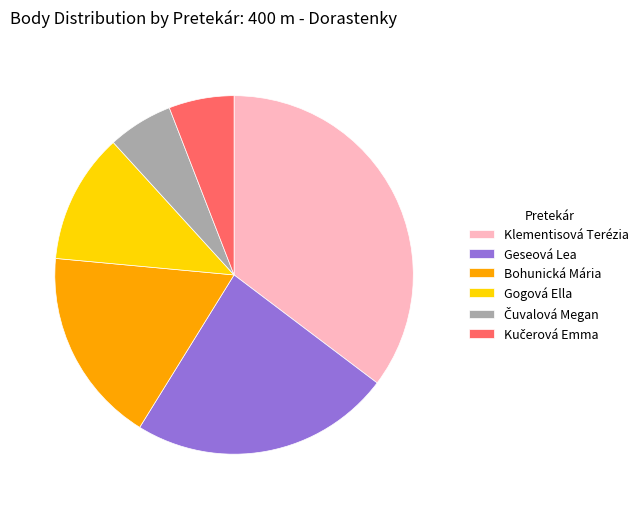

Is the sum of Klementisová Terézia and Gogová Ella greater than half?

No